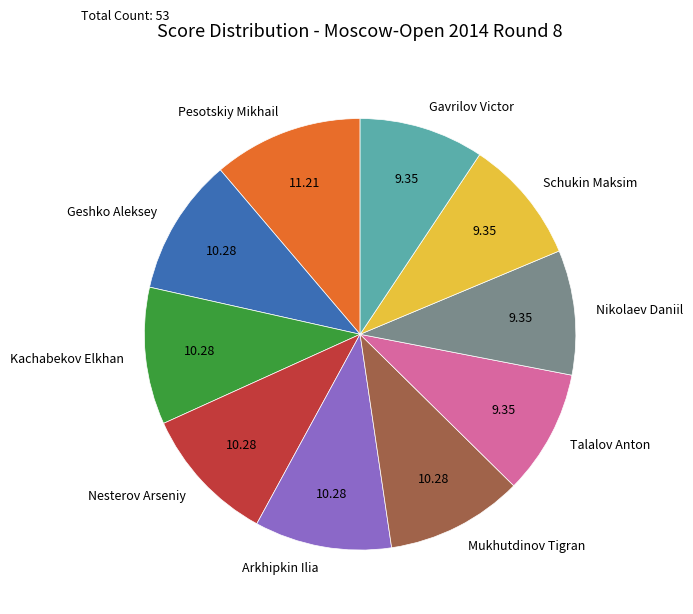

How many segments does this pie chart have?

10